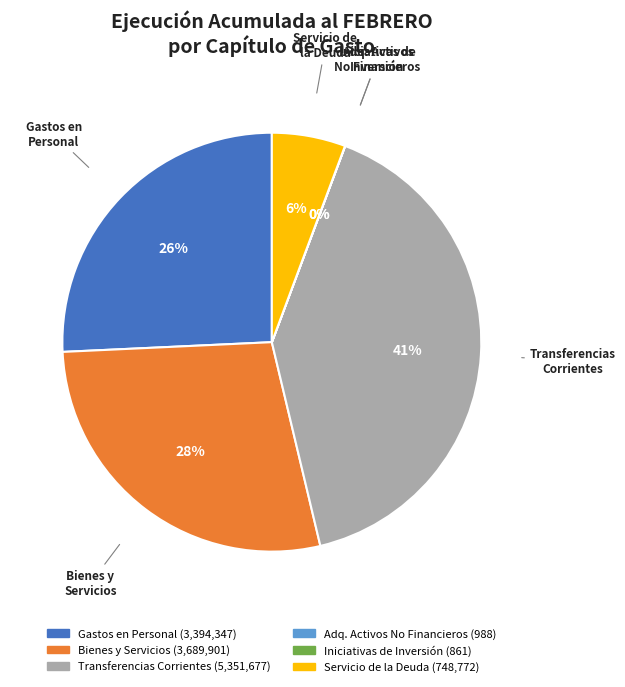

To the nearest percent, what is the average slice percentage?

17%